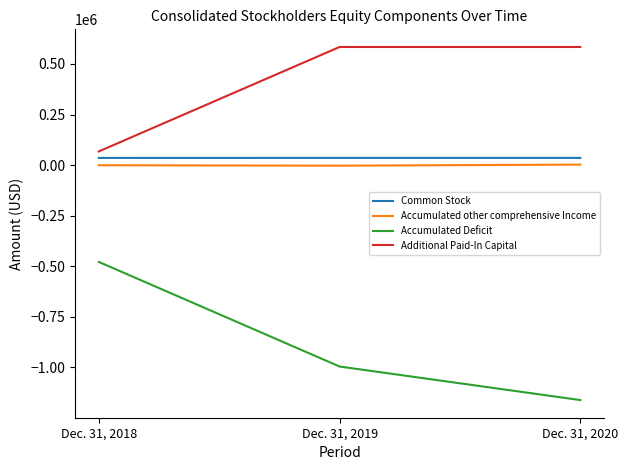

What is the maximum value shown in the chart?

583882